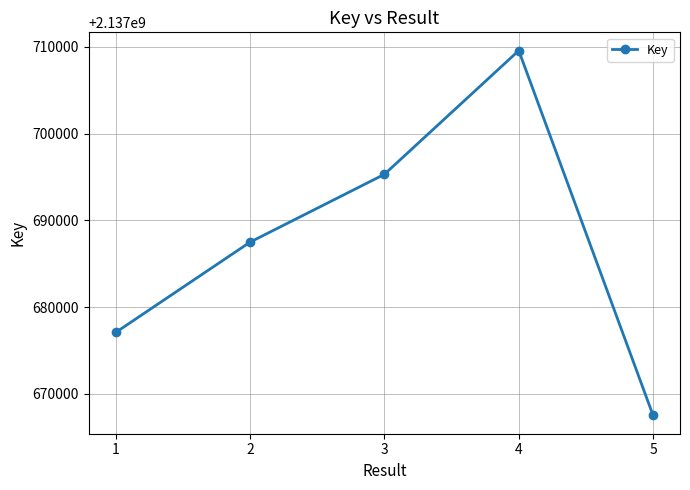

Reading left to right, extract all data points from this chart.

2137677079	2137687493	2137695315	2137709584	2137667507